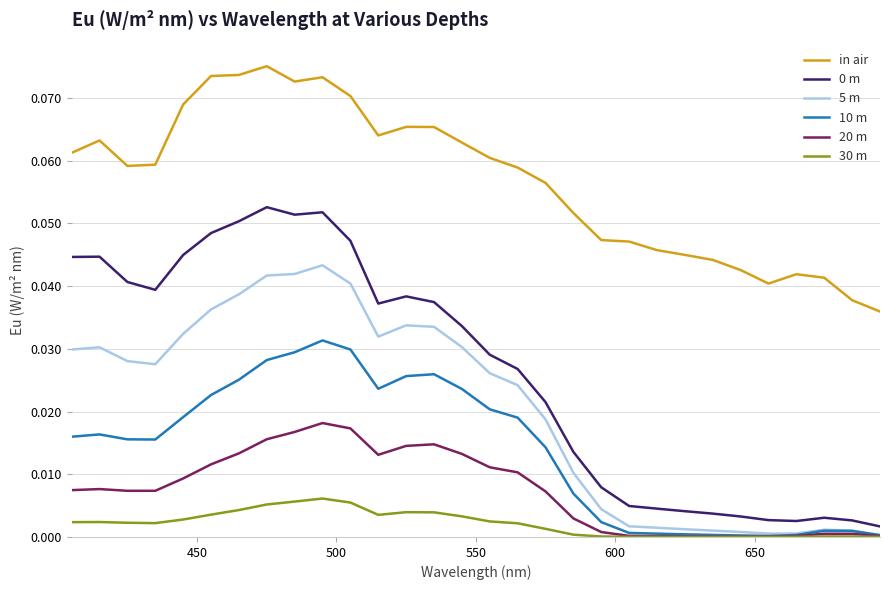

True or false: in air and 5 m intersect in this chart.

False